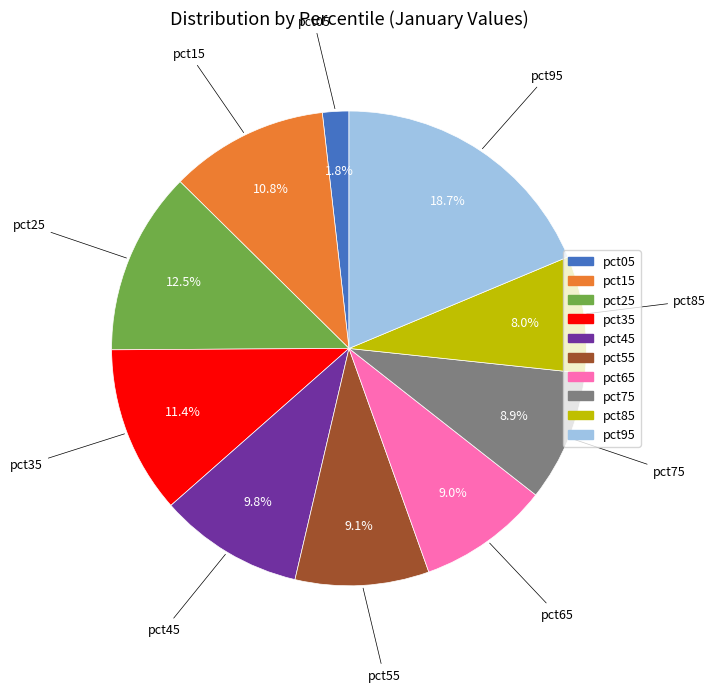

Is there a majority slice in this chart?

No